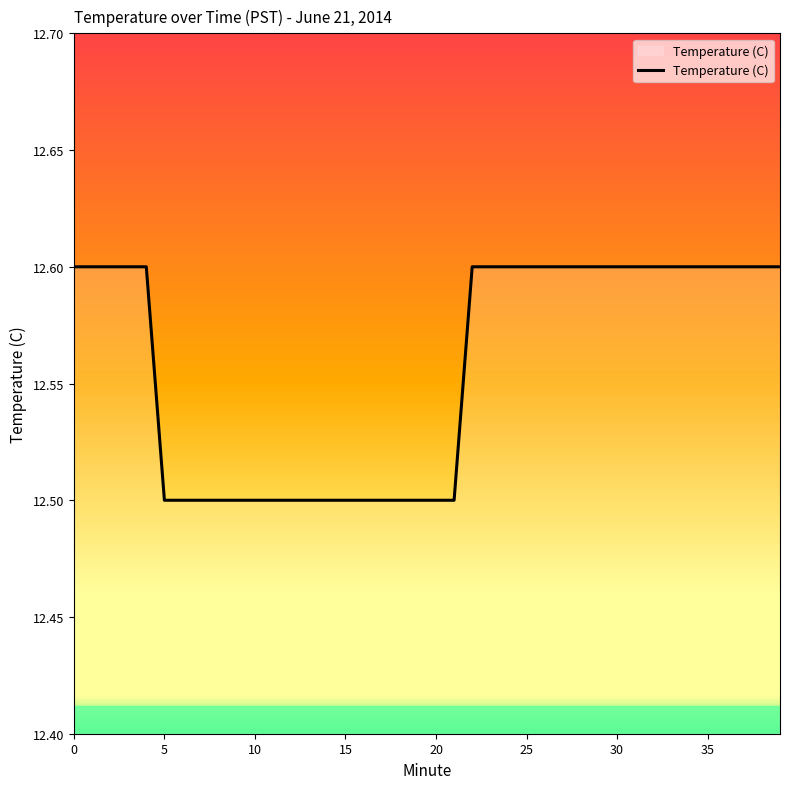

Reading left to right, what are all the values shown in this chart?

12.6	12.6	12.6	12.6	12.6	12.5	12.5	12.5	12.5	12.5	12.5	12.5	12.5	12.5	12.5	12.5	12.5	12.5	12.5	12.5	12.5	12.5	12.6	12.6	12.6	12.6	12.6	12.6	12.6	12.6	12.6	12.6	12.6	12.6	12.6	12.6	12.6	12.6	12.6	12.6